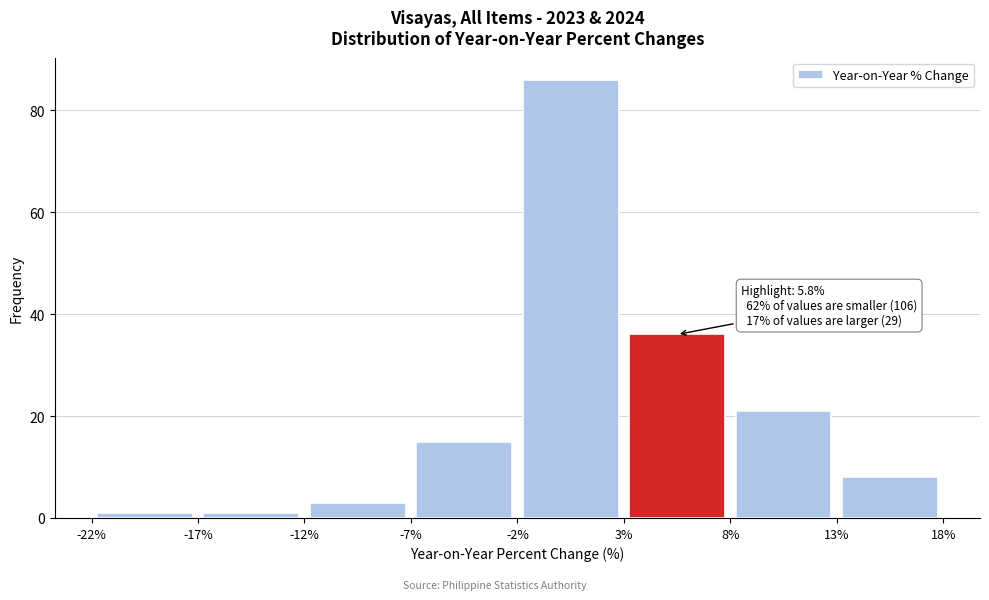

Which range on the x-axis has the tallest bar?

-2% to 3%